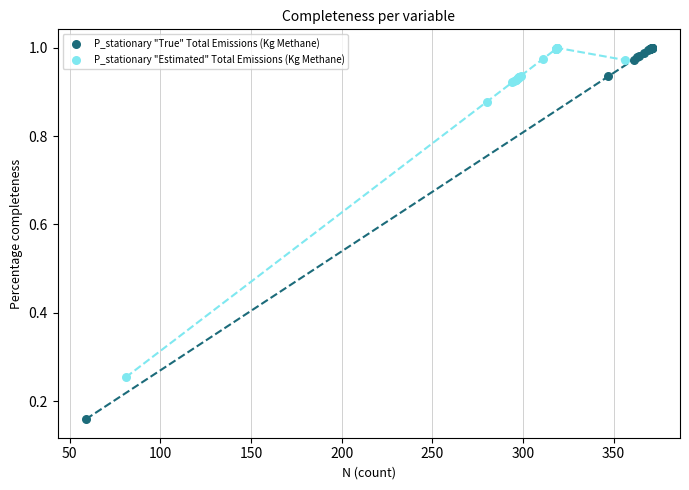

What are all the series names shown in the legend?

P_stationary "True" Total Emissions (Kg Methane), P_stationary "Estimated" Total Emissions (Kg Methane)